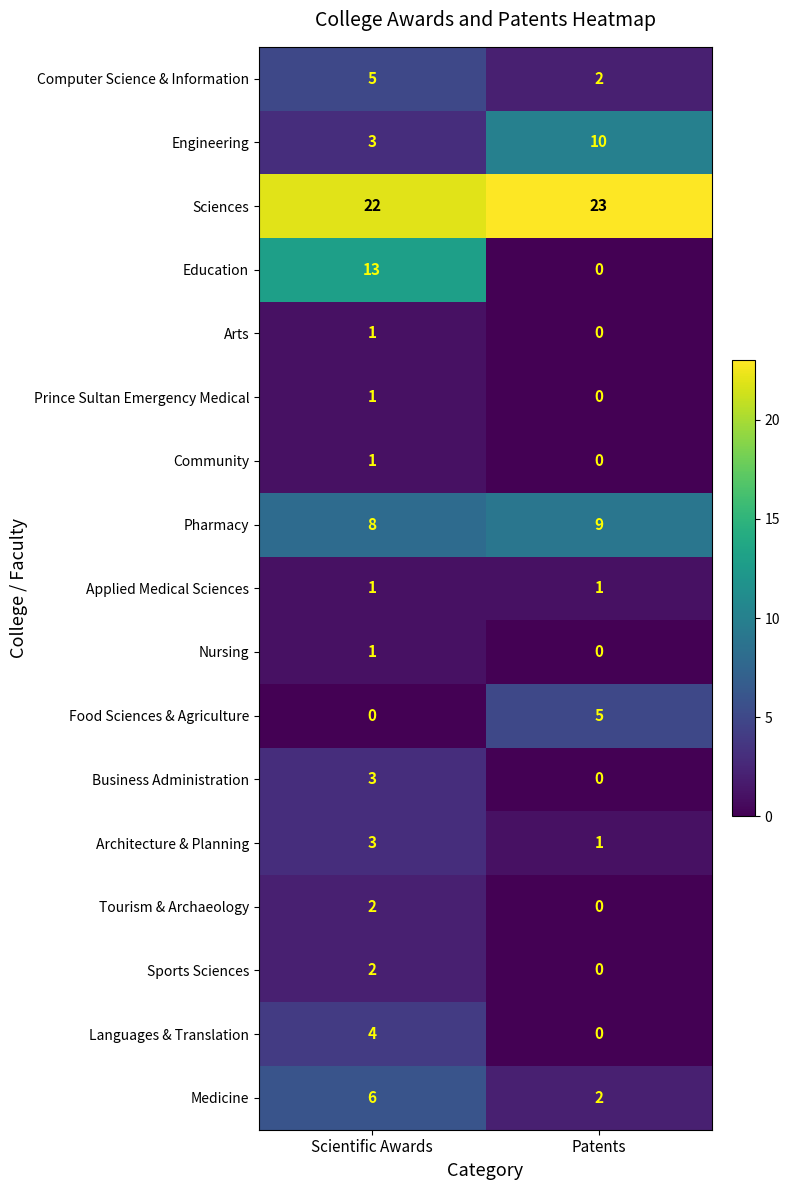

How many positive values does the Prince Sultan Emergency Medical series have?

1